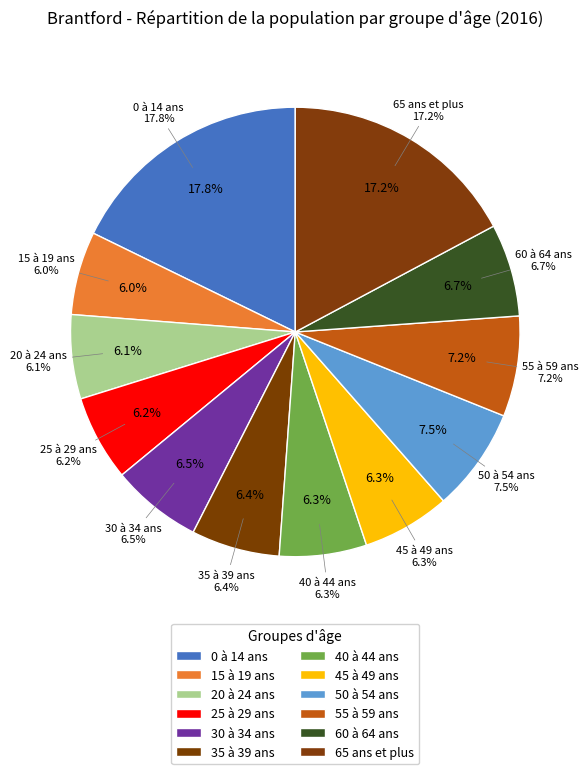

What percentage is the 35 à 39 ans slice, to the nearest percent?

6%